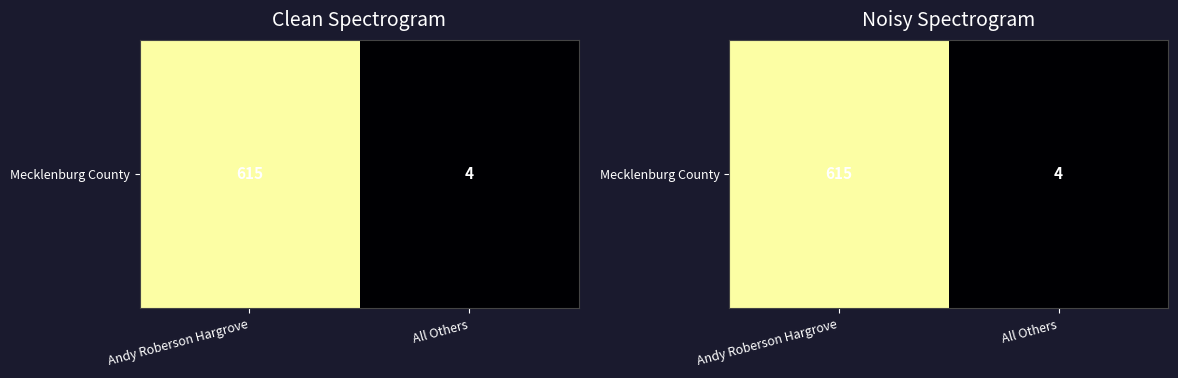

What is the greatest value displayed?

665